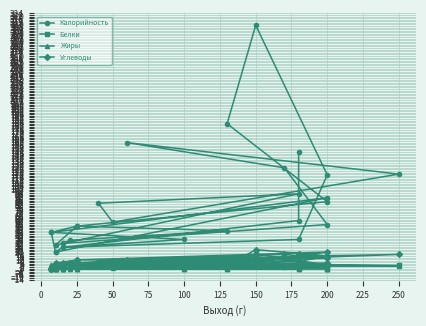

Which series has the largest range (max minus min)?

Калорийность